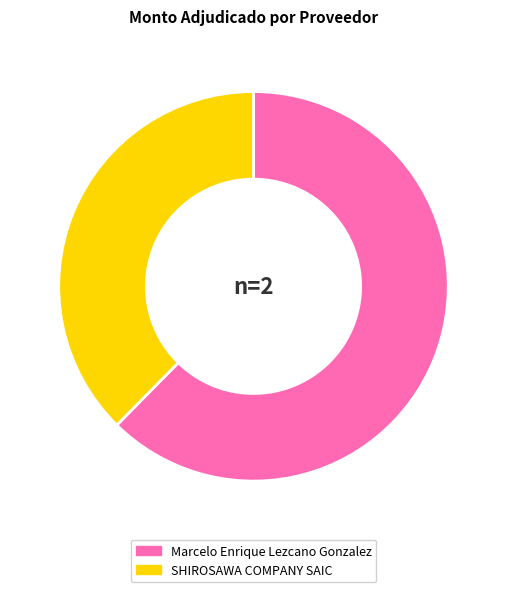

Is the sum of Marcelo Enrique Lezcano Gonzalez and SHIROSAWA COMPANY SAIC greater than half?

Yes